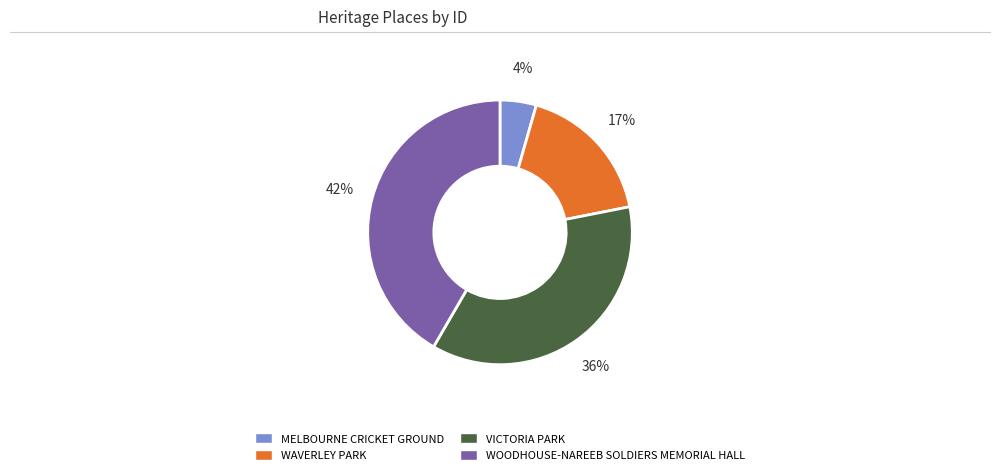

Which has a higher value, WAVERLEY PARK or WOODHOUSE-NAREEB SOLDIERS MEMORIAL HALL?

WOODHOUSE-NAREEB SOLDIERS MEMORIAL HALL